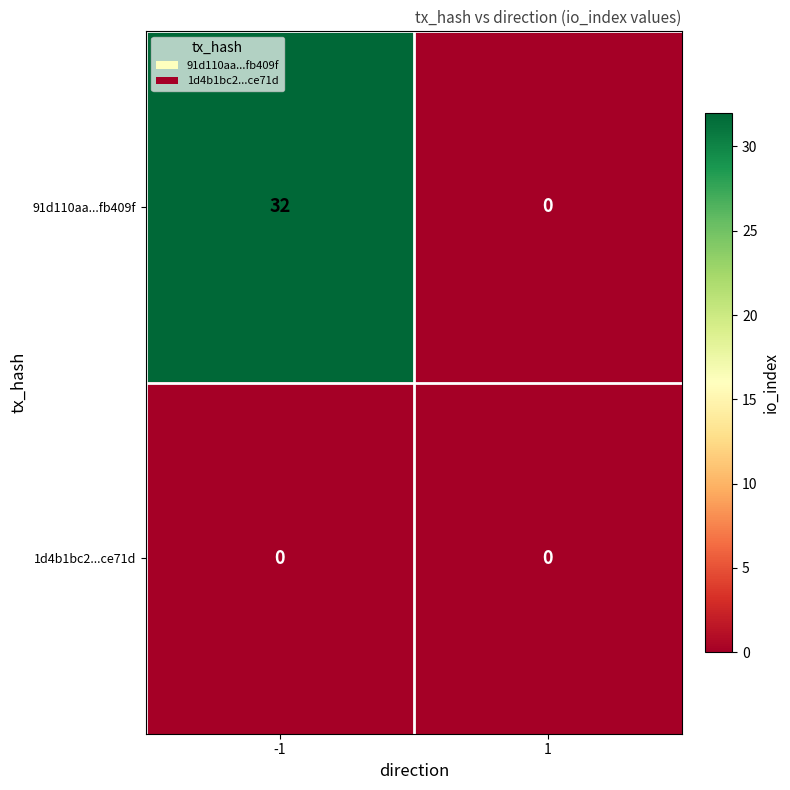

What is the difference between the 91d110aa...fb409f values at 1 and -1?

32